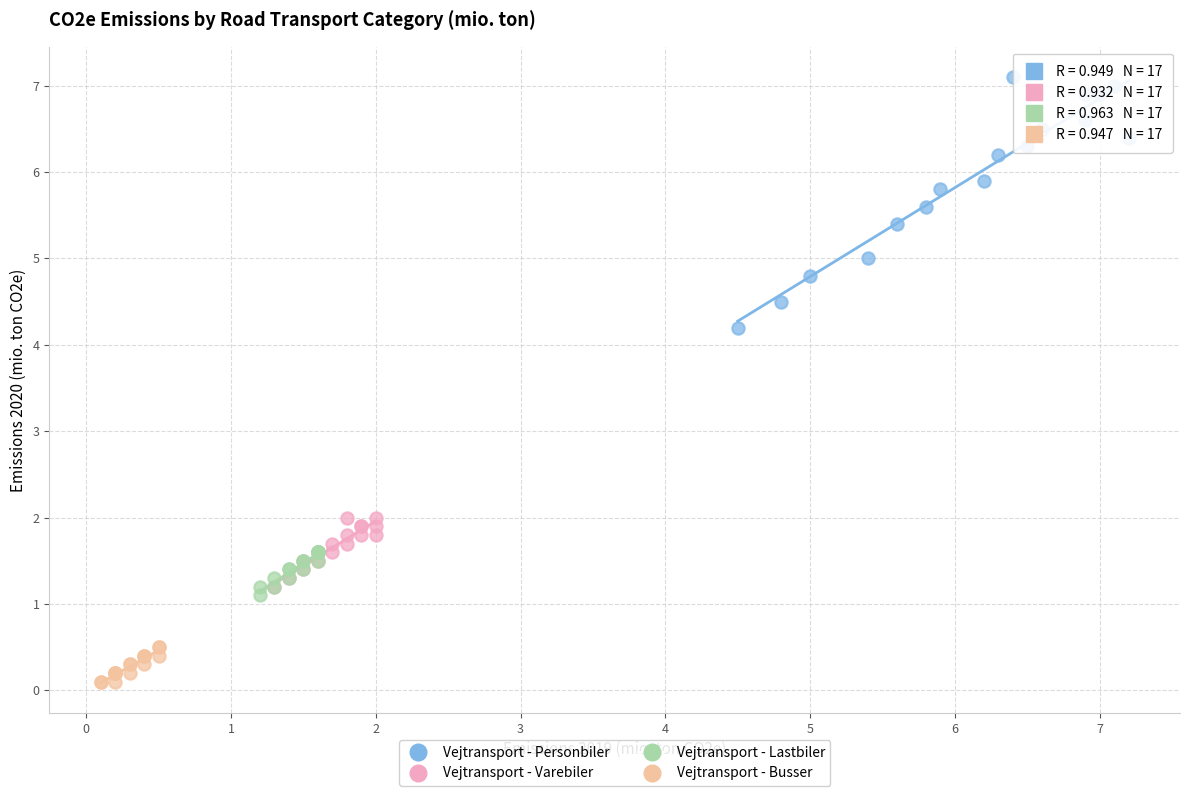

What are all the series names shown in the legend?

Vejtransport - Personbiler, Vejtransport - Varebiler, Vejtransport - Lastbiler, Vejtransport - Busser